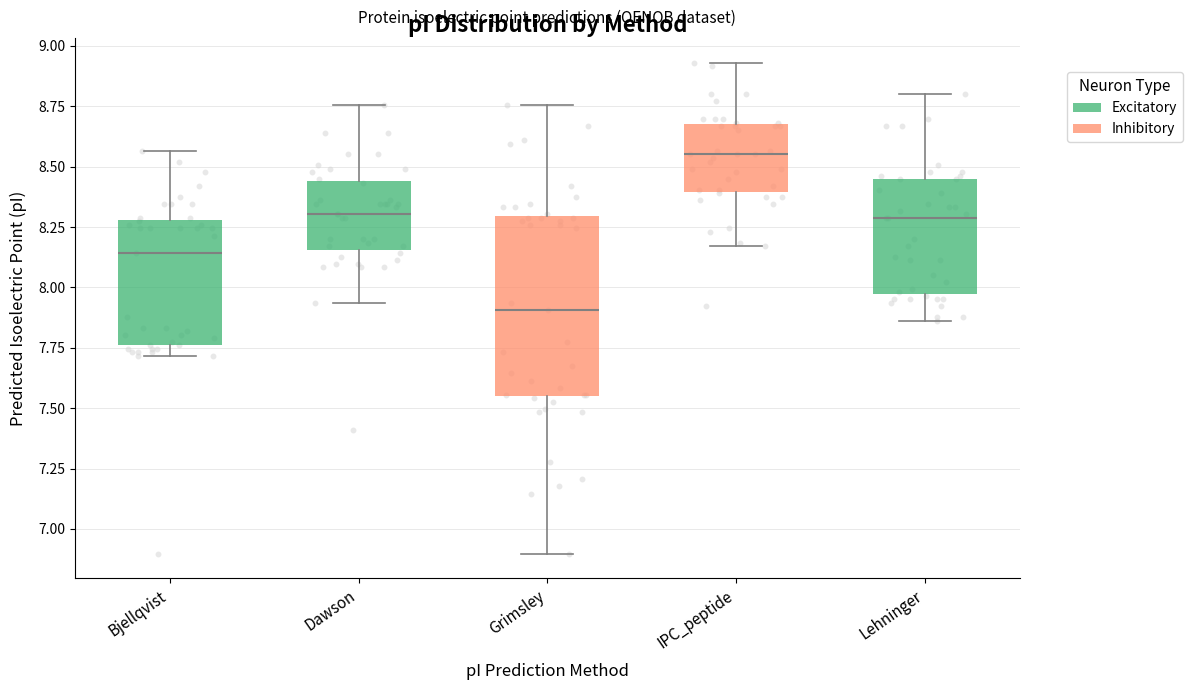

Which box is the tallest, from its lower edge to its upper edge?

Grimsley